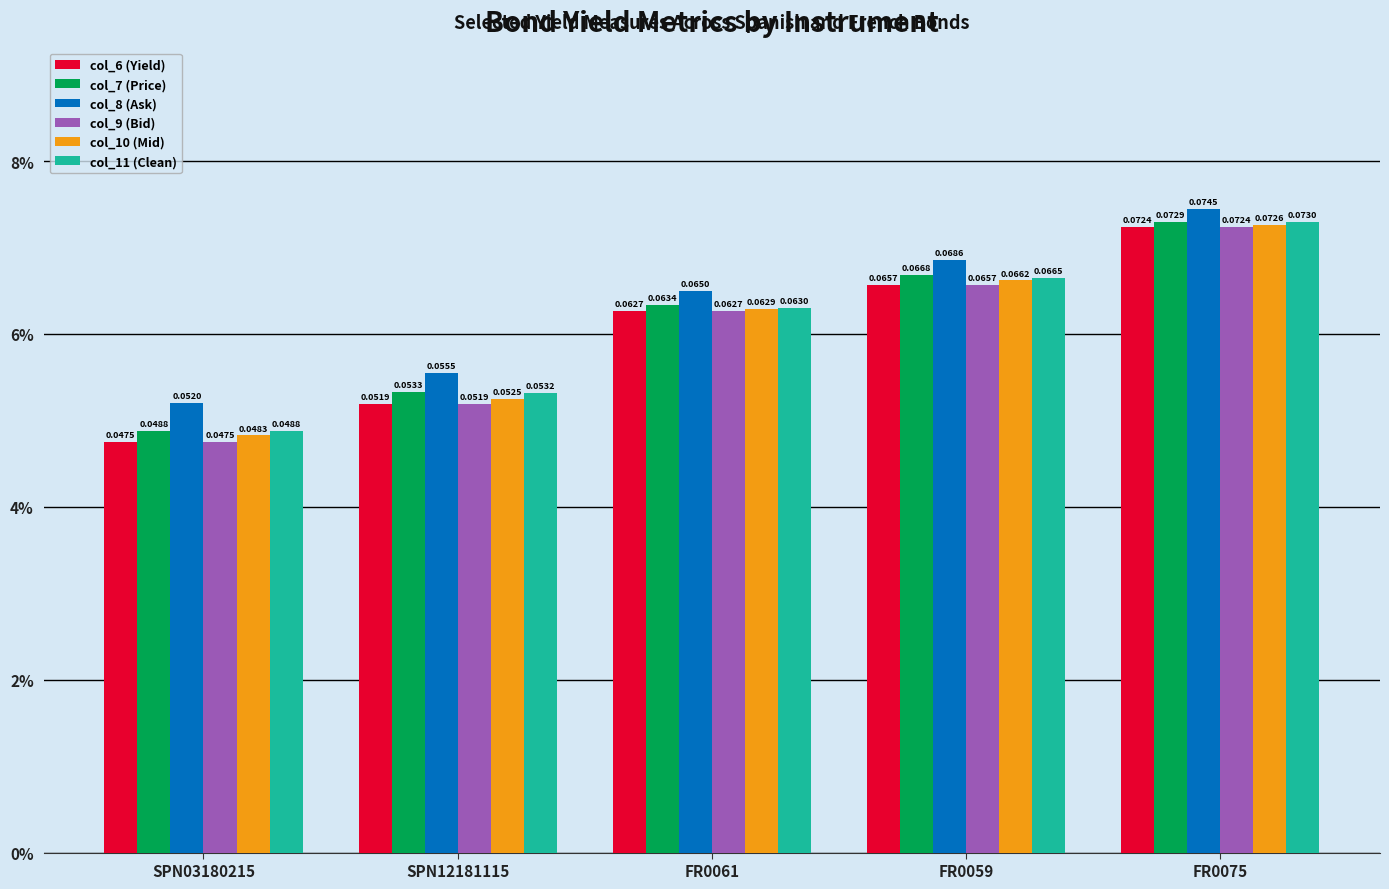

What is the value of the col_11 (Clean) bar at the 5th from the left?

0.1